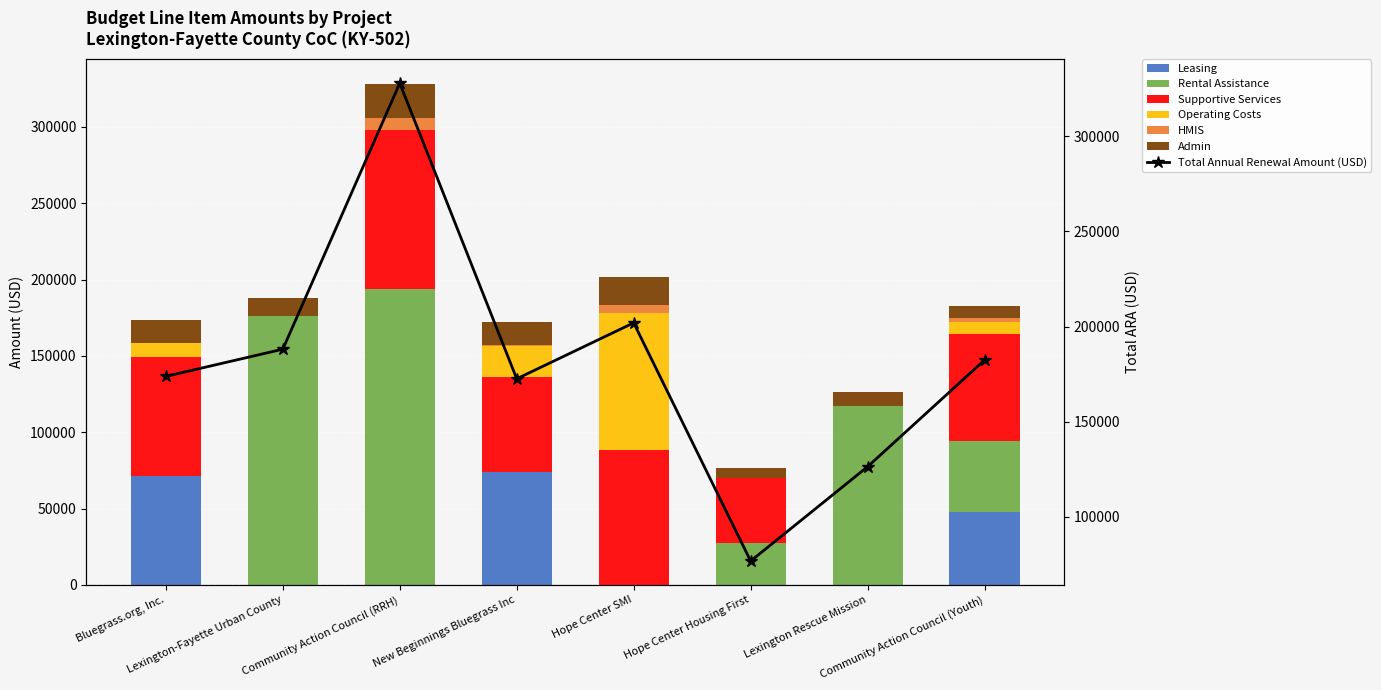

What is the label of the 7th bar from the right?

Lexington-Fayette Urban County